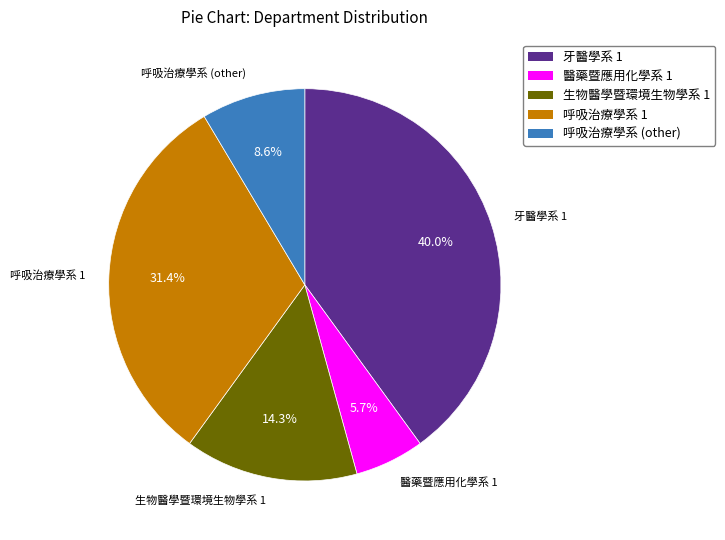

Does any single category account for the majority?

No